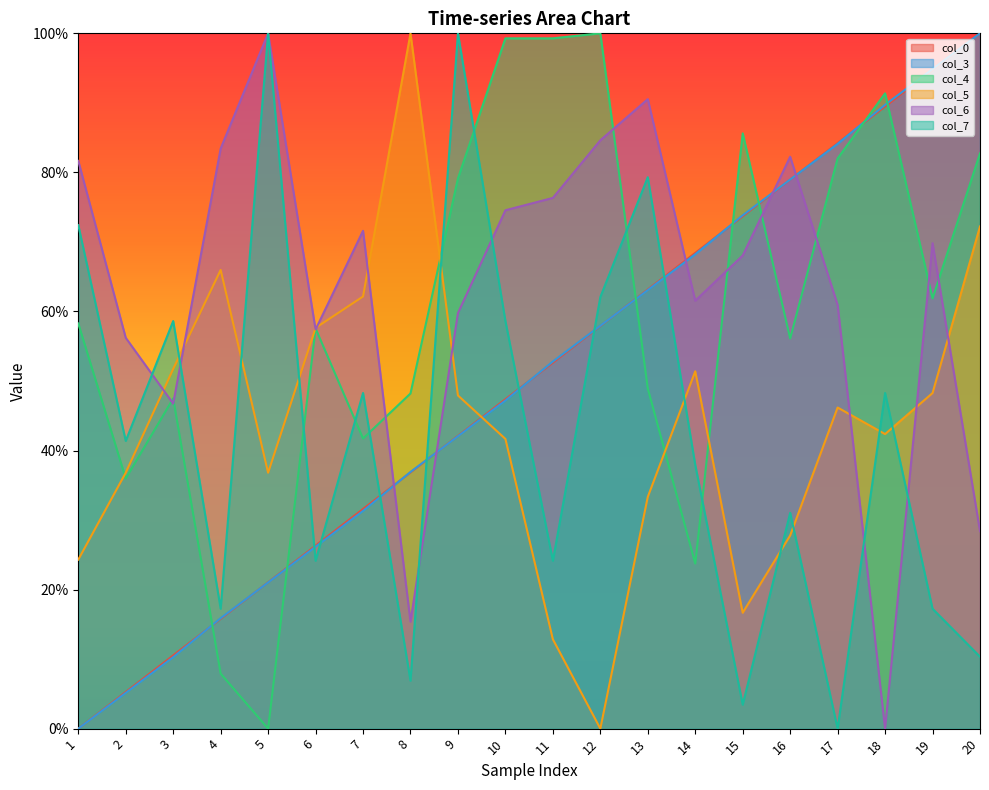

What is the sum of the col_6 values at 11 and 10?

1.5